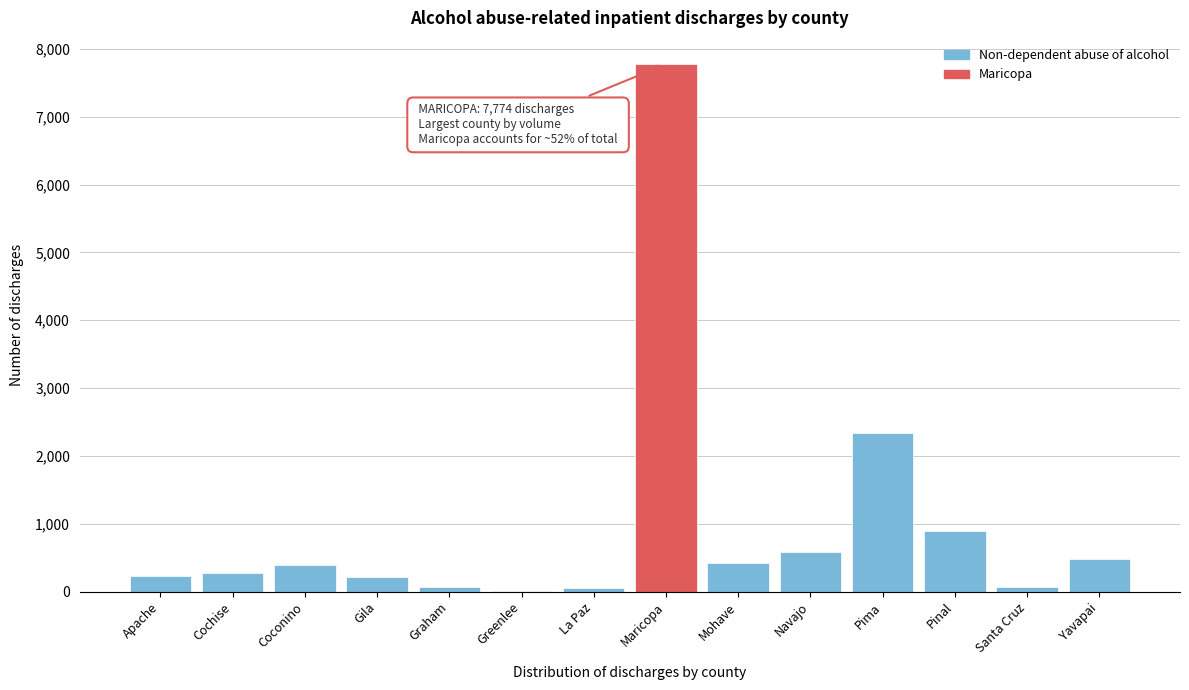

At which category does the chart reach its peak across all series?

Maricopa